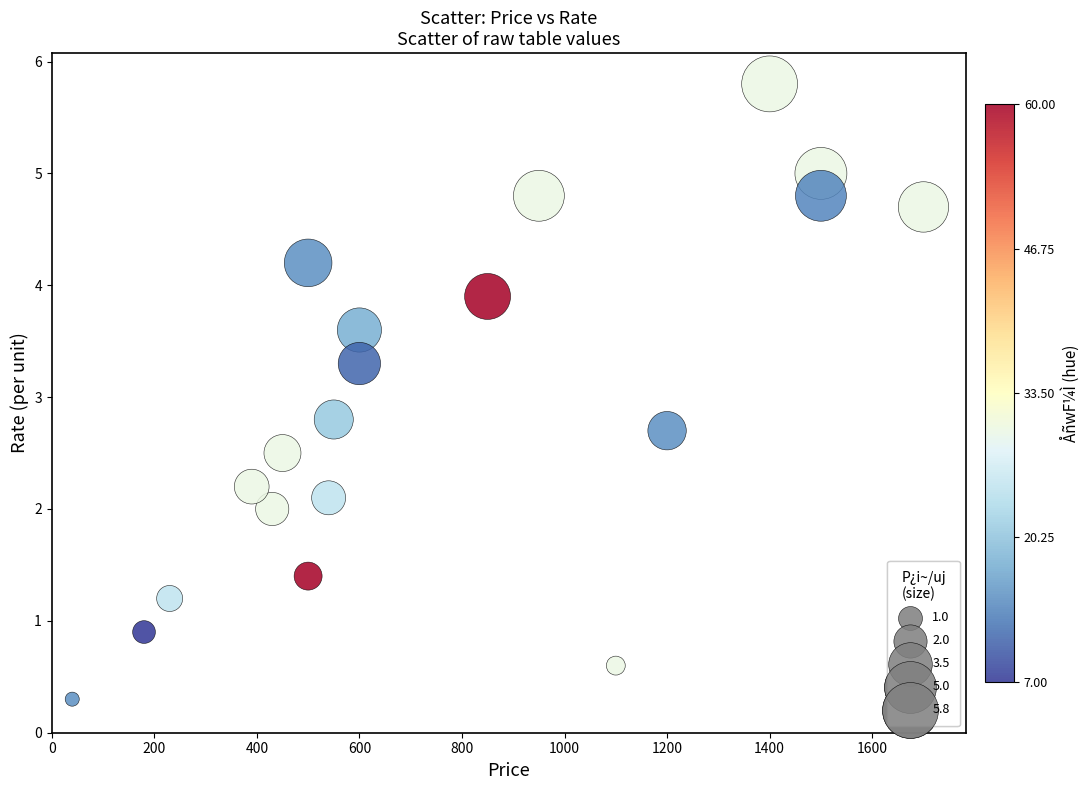

What Y value in the scatter plot is closest to 3?

2.8